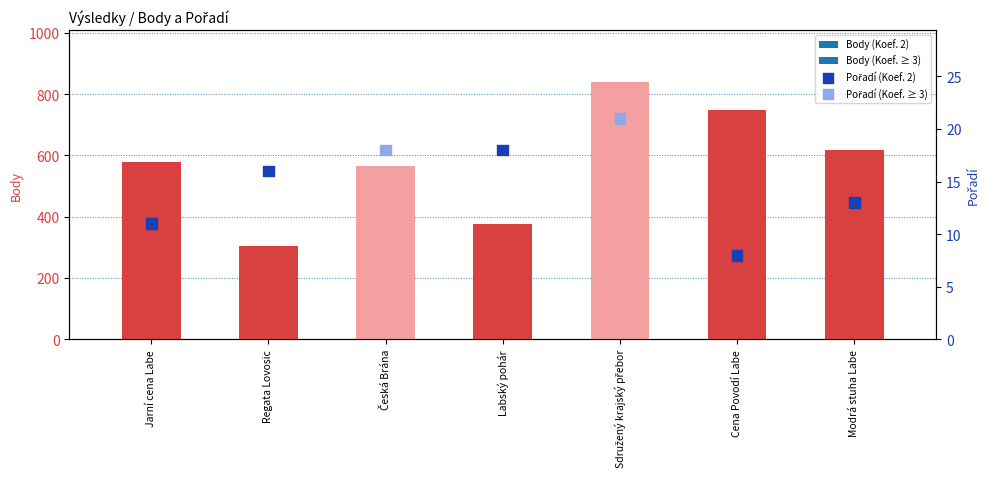

What are all the series names shown in the legend?

Body, Pořadí